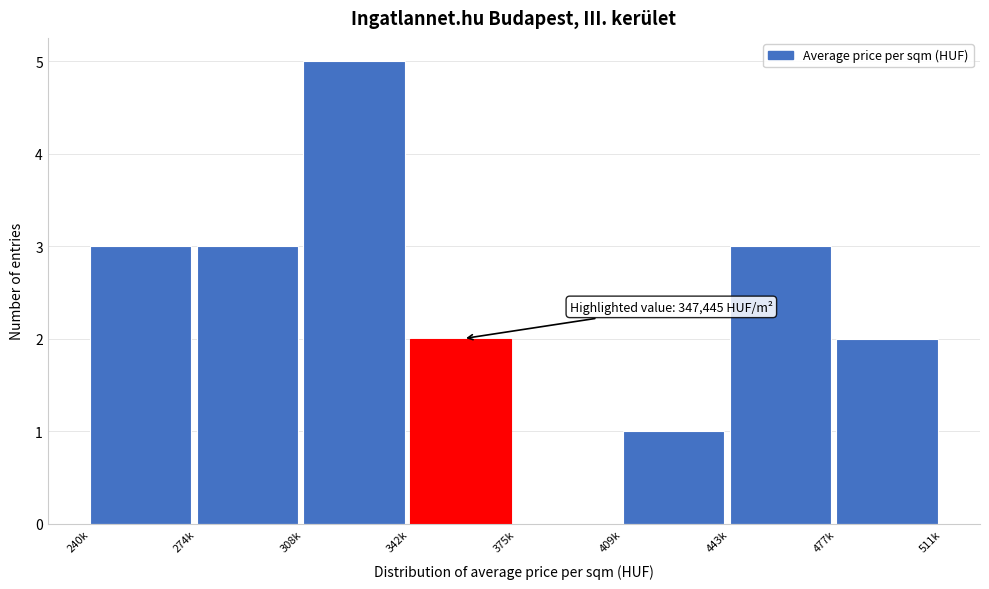

Reading left to right, extract all data points from this chart.

240k=3	274k=3	308k=5	342k=2	375k=0	409k=1	443k=3	477k=2